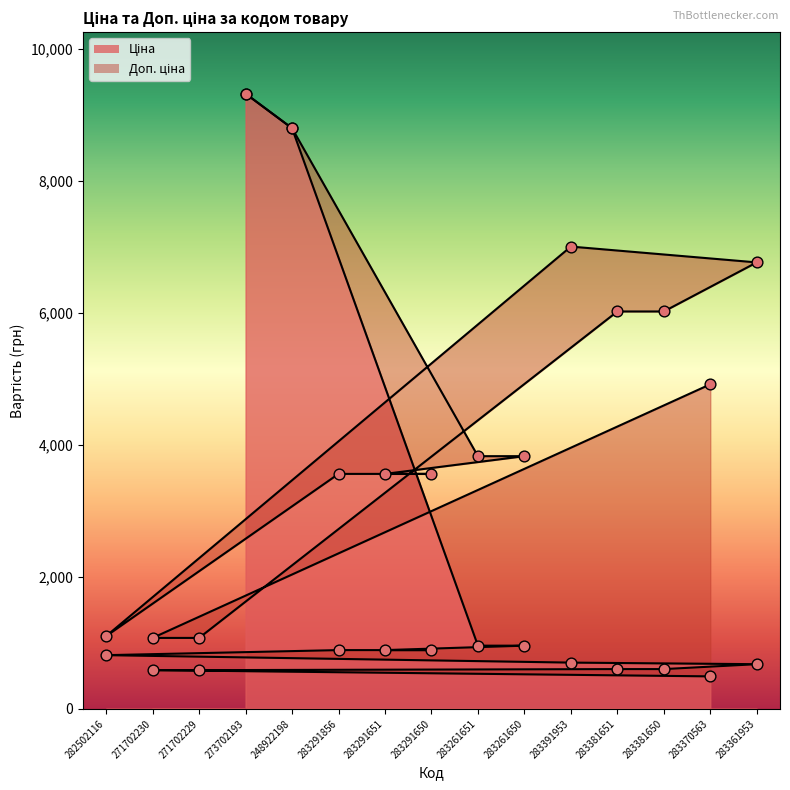

At which category is the sum across all series the highest?

273702193